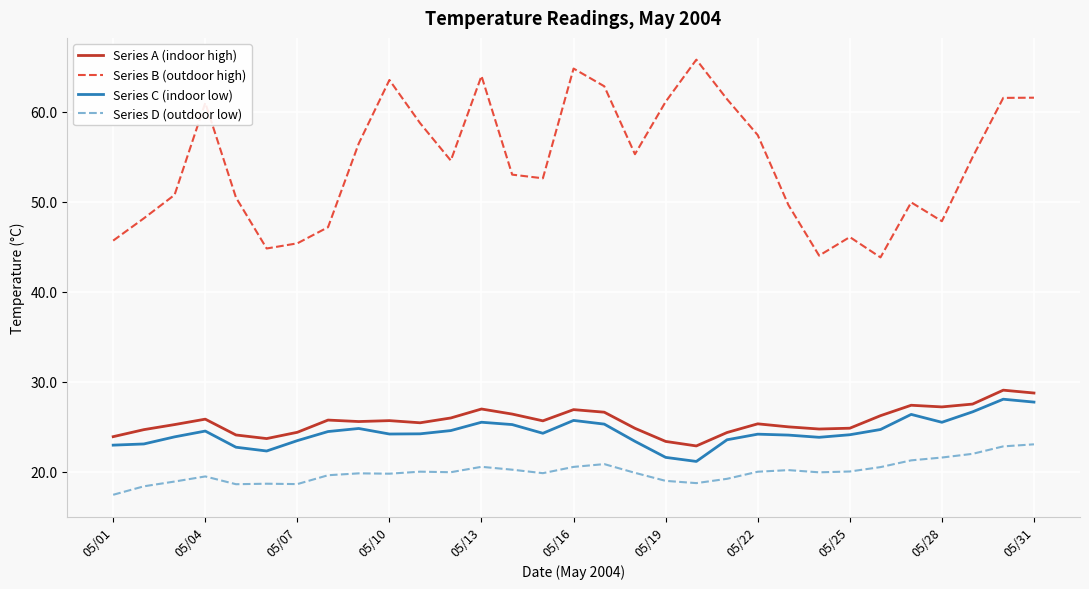

What are all the series names shown in the legend?

Series A (indoor high), Series B (outdoor high), Series C (indoor low), Series D (outdoor low)